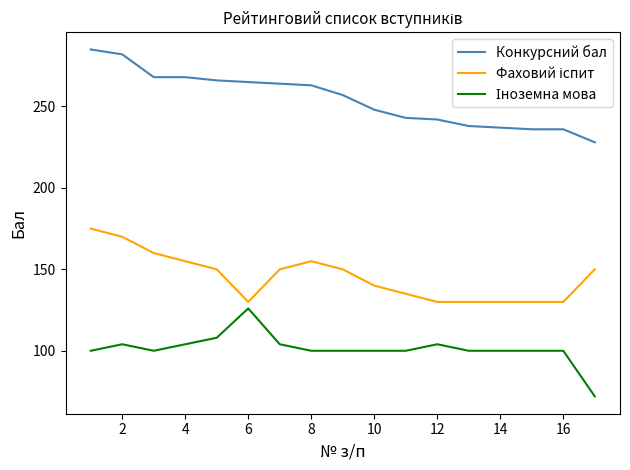

Which series has the largest total across all categories?

Конкурсний бал